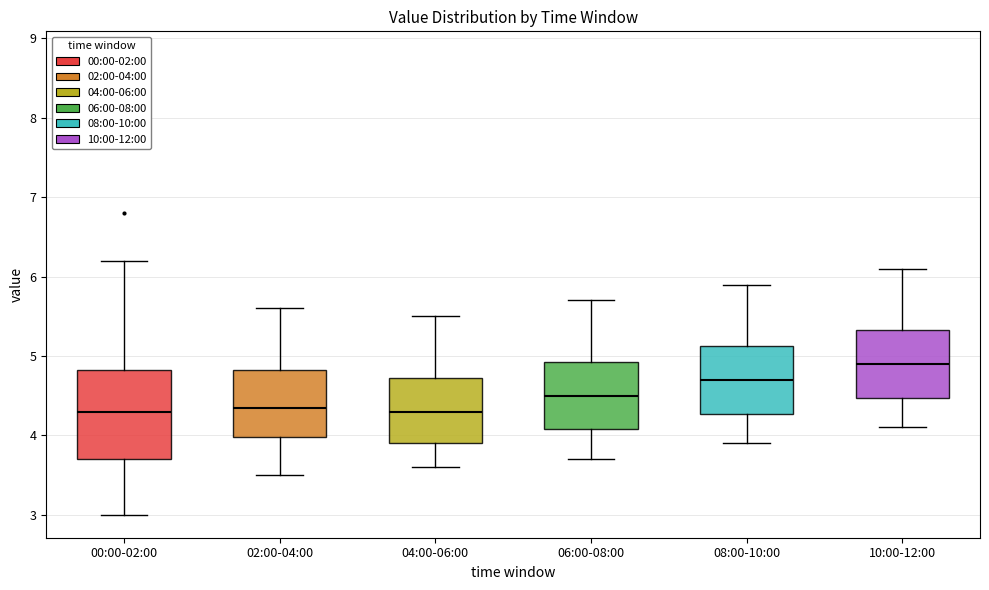

Reading left to right, transcribe this box plot: for each box, give where its median line is, the range the box spans, and where its two whiskers end, as read against the y-axis. The values are not printed on the chart, so give them approximately, as read against the axis.

00:00-02:00: median 4.3, box 3.7 to 4.8, whiskers 3.0 to 6.2
02:00-04:00: median 4.4, box 4.0 to 4.8, whiskers 3.5 to 5.6
04:00-06:00: median 4.3, box 3.9 to 4.7, whiskers 3.6 to 5.5
06:00-08:00: median 4.5, box 4.1 to 4.9, whiskers 3.7 to 5.7
08:00-10:00: median 4.7, box 4.3 to 5.1, whiskers 3.9 to 5.9
10:00-12:00: median 4.9, box 4.5 to 5.3, whiskers 4.1 to 6.1